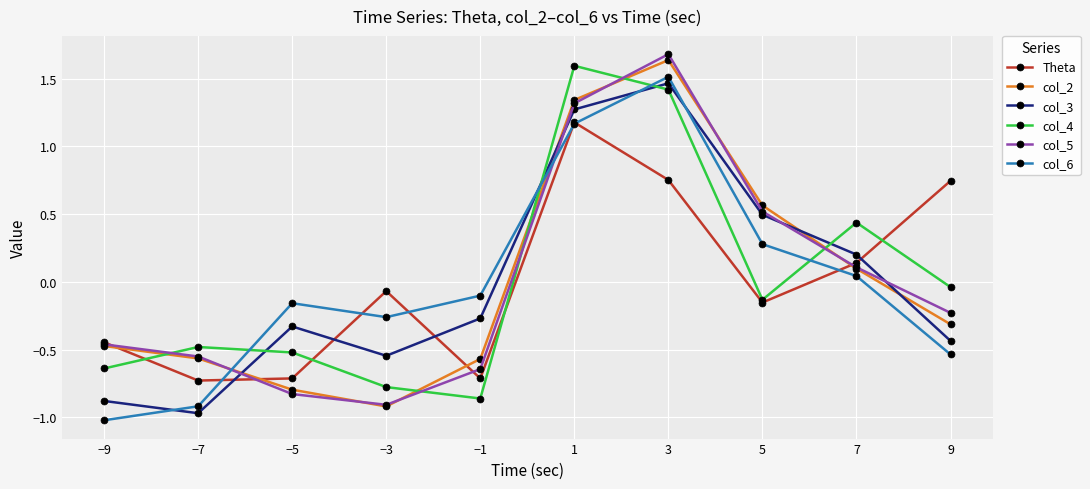

Which series ends up on top after the final intersection of col_6 and col_3?

col_3